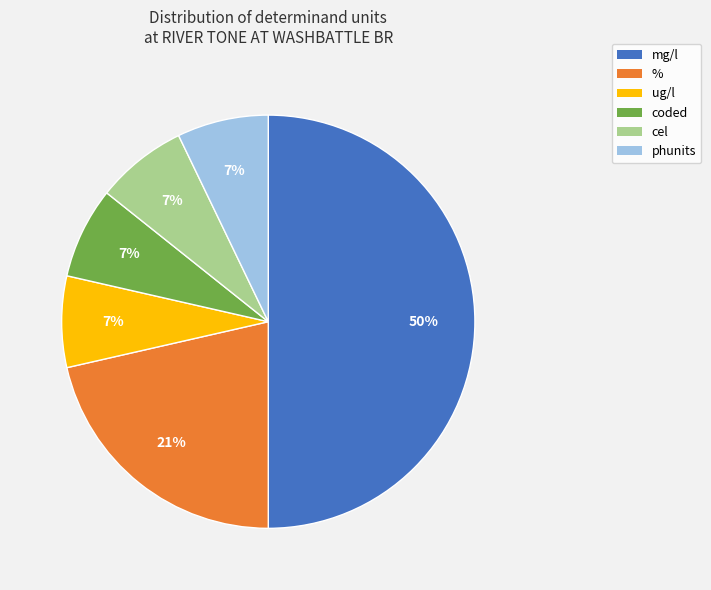

Between mg/l and ug/l, which is larger?

mg/l